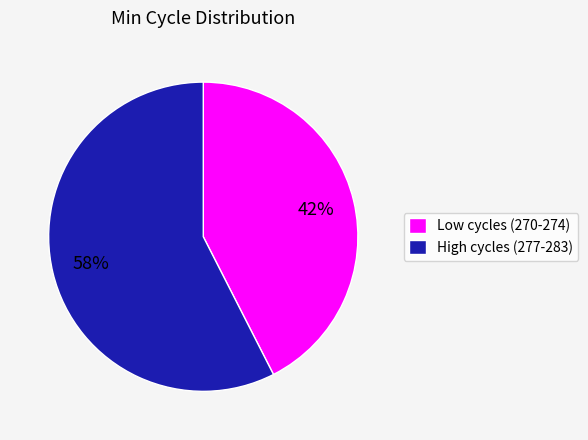

To the nearest percent, what portion does High cycles (277-283) represent?

57%